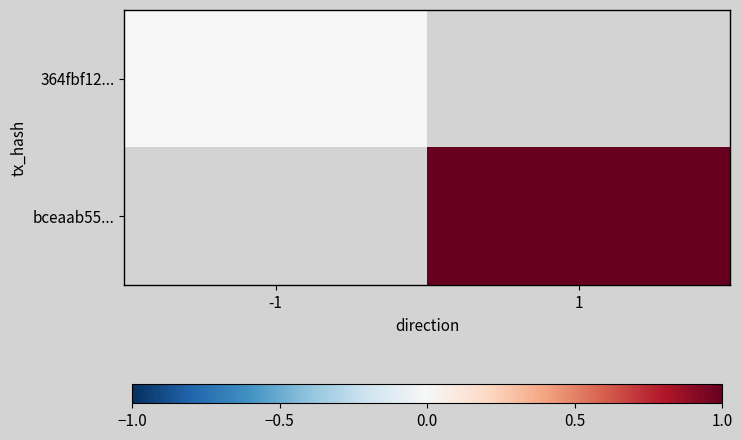

List the series in order of their peak value, lowest first.

364fbf12..., bceaab55...